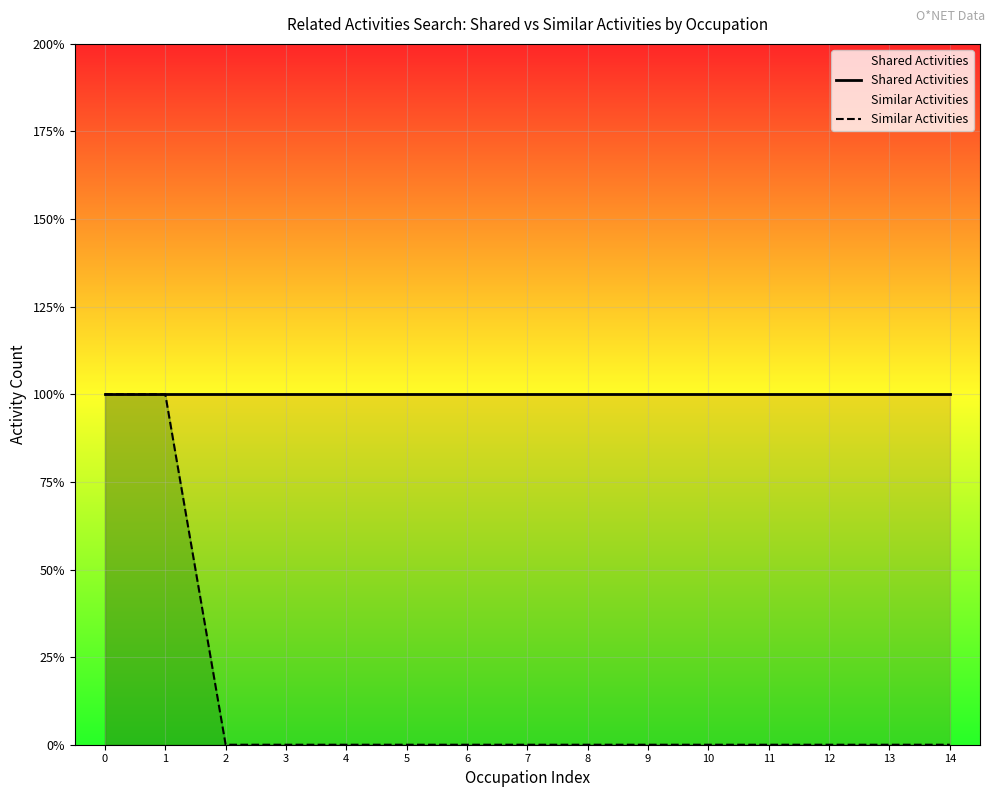

Which series has the largest range (max minus min)?

Similar Activities